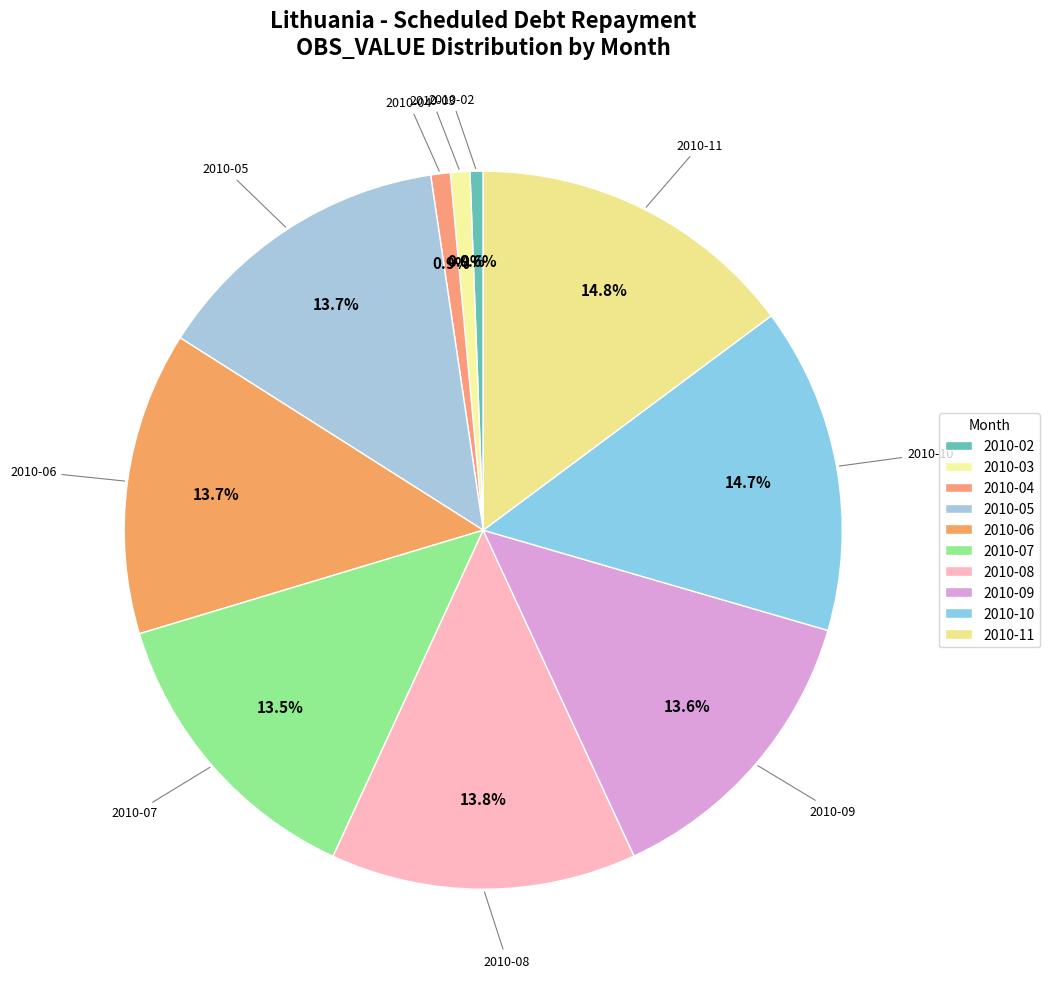

What portion of the pie excludes 2010-06?

86.3%